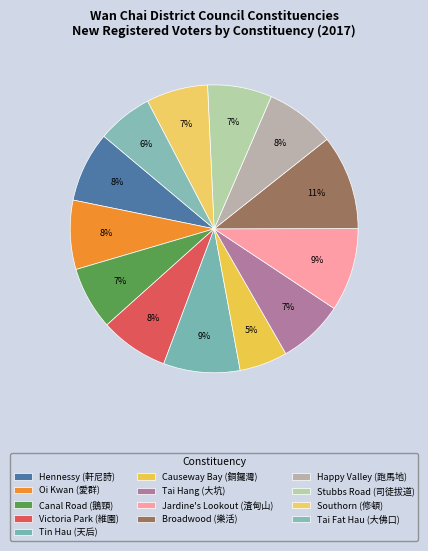

Does any single category account for the majority?

No